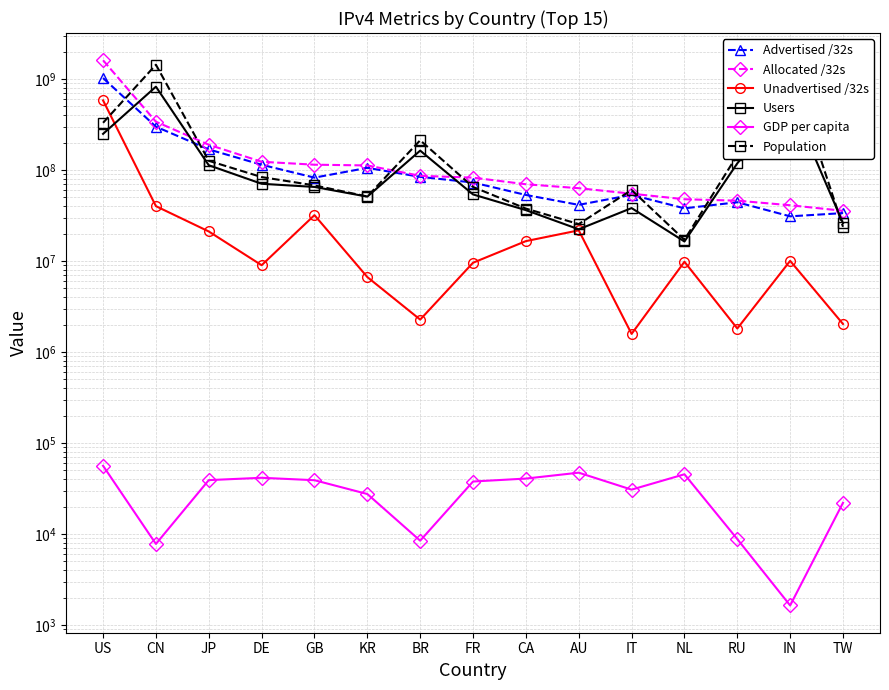

The Users series shows 55973031 at RU. True or false?

False